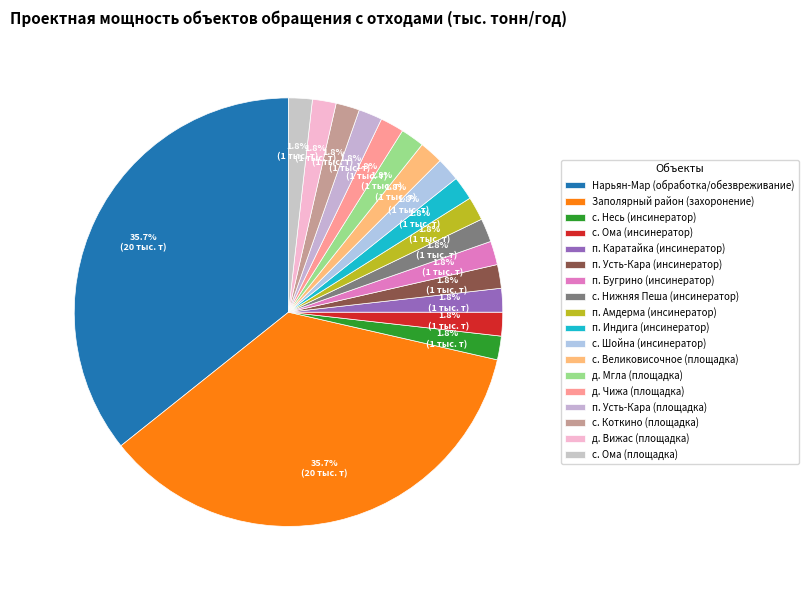

How many slices are in this pie chart?

18